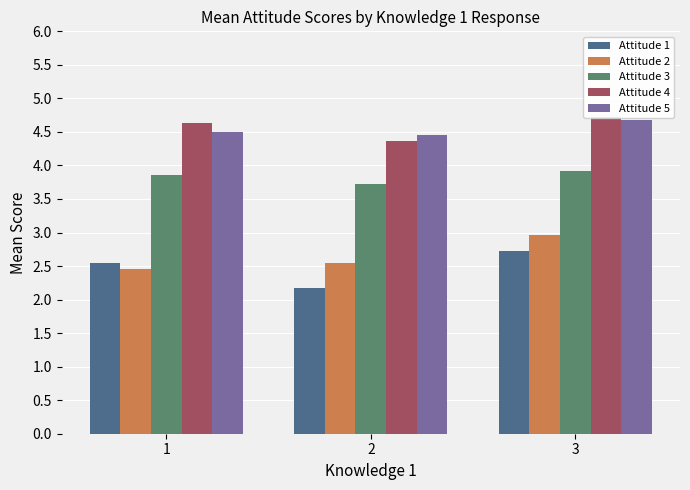

What is the value of the Attitude 4 bar at the 2nd from the left?

4.4